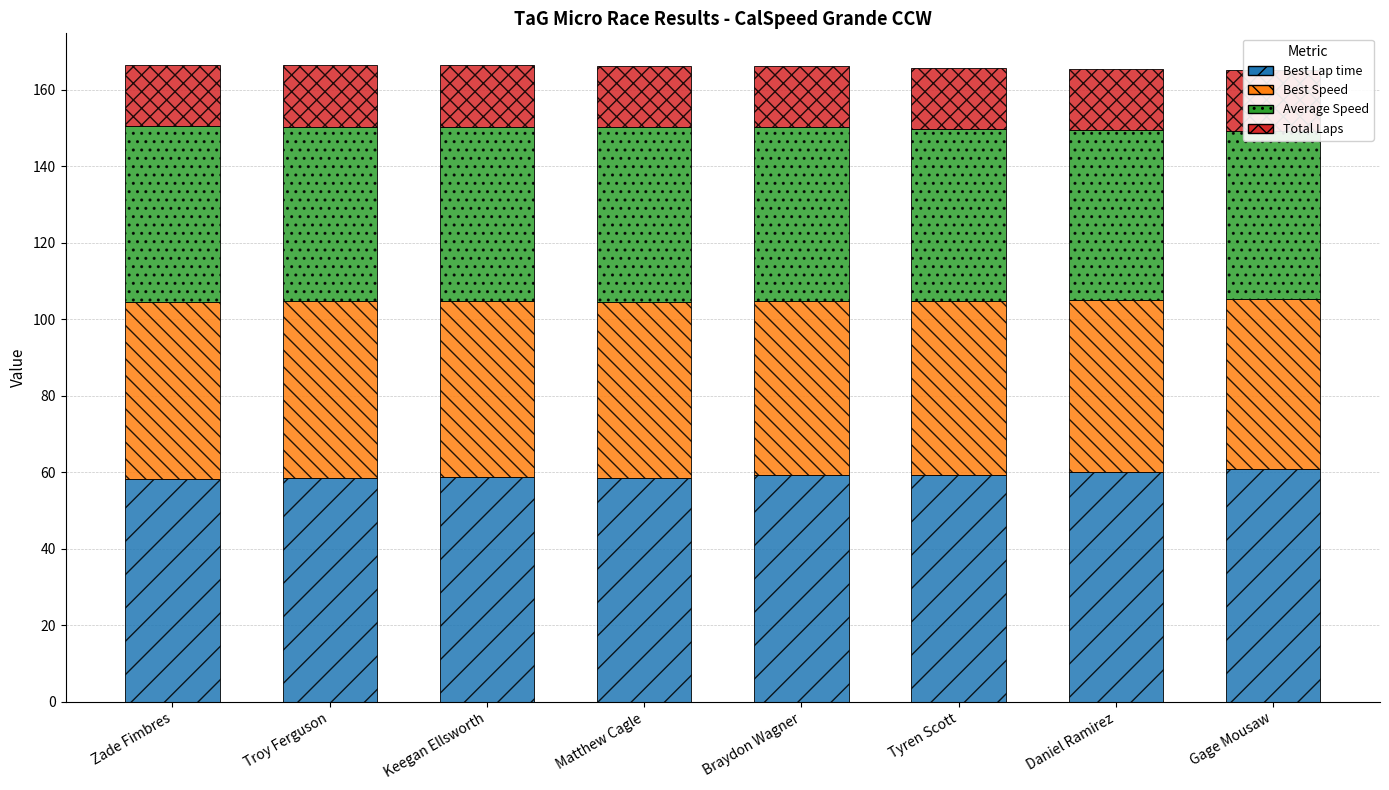

Reading right to left, extract all data points from this chart.

Best Lap time: 60.9	60.1	59.3	59.2	58.5	58.8	58.6	58.3
Best Speed: 44.3	44.9	45.5	45.6	46.2	45.9	46.1	46.3
Average Speed: 44.0	44.5	44.9	45.4	45.6	45.7	45.7	45.9
Total Laps: 16.0	16.0	16.0	16.0	16.0	16.0	16.0	16.0